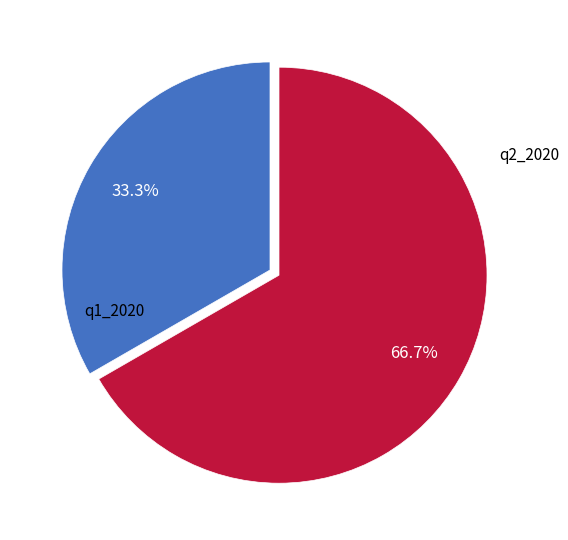

Is there a majority slice in this chart?

Yes